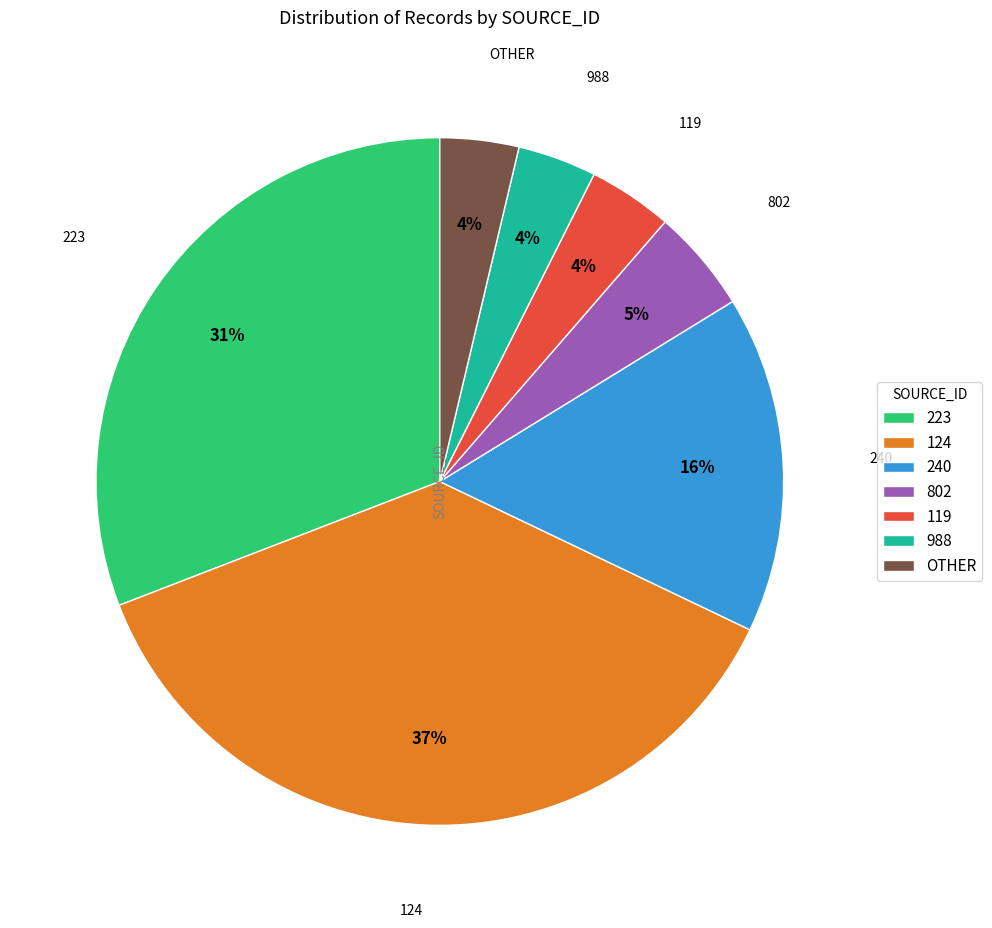

Which slice is the largest?

124